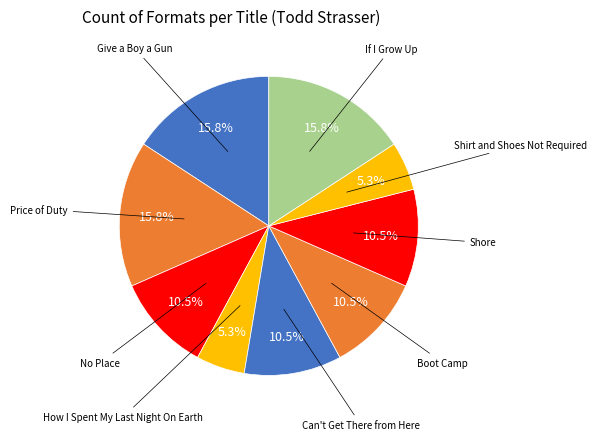

Which category has the smallest portion of the pie?

How I Spent My Last Night On Earth